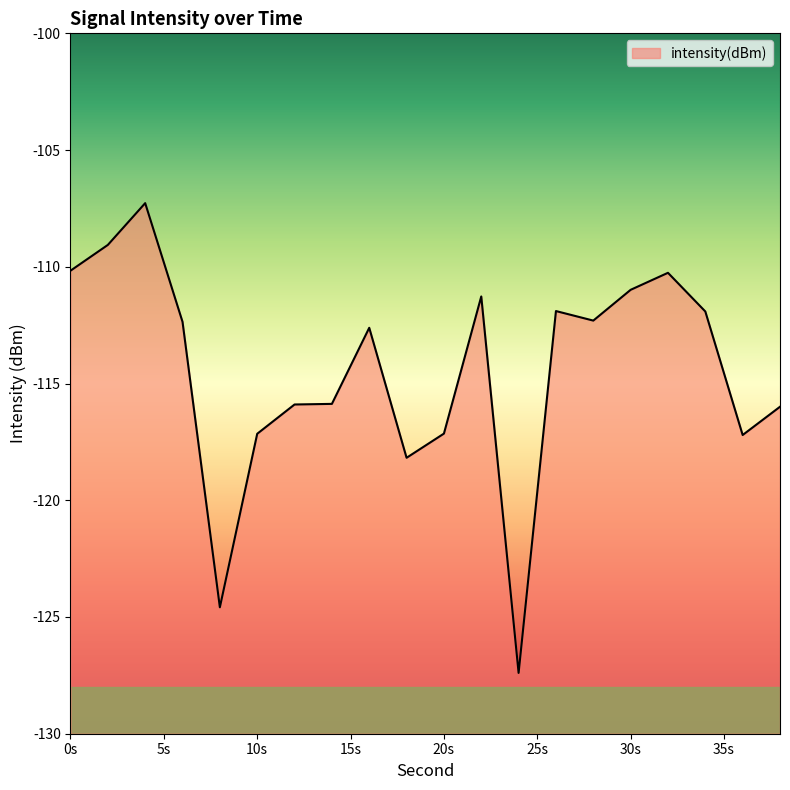

What is the maximum value shown in the chart?

-107.3